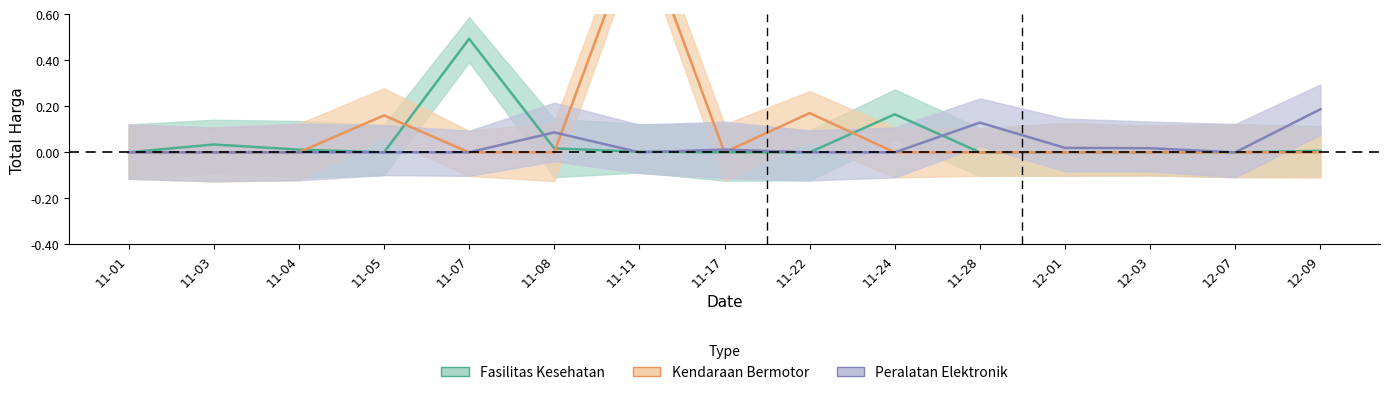

List the series in order of their overall mean, lowest first.

Peralatan Elektronik, Fasilitas Kesehatan, Kendaraan Bermotor